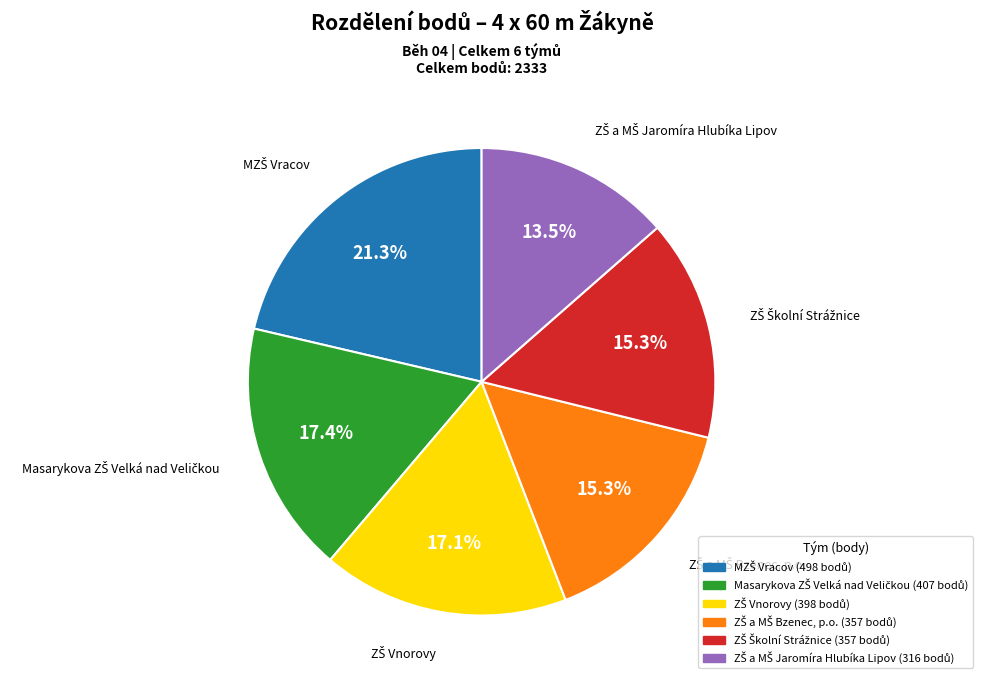

Is there a majority slice in this chart?

No